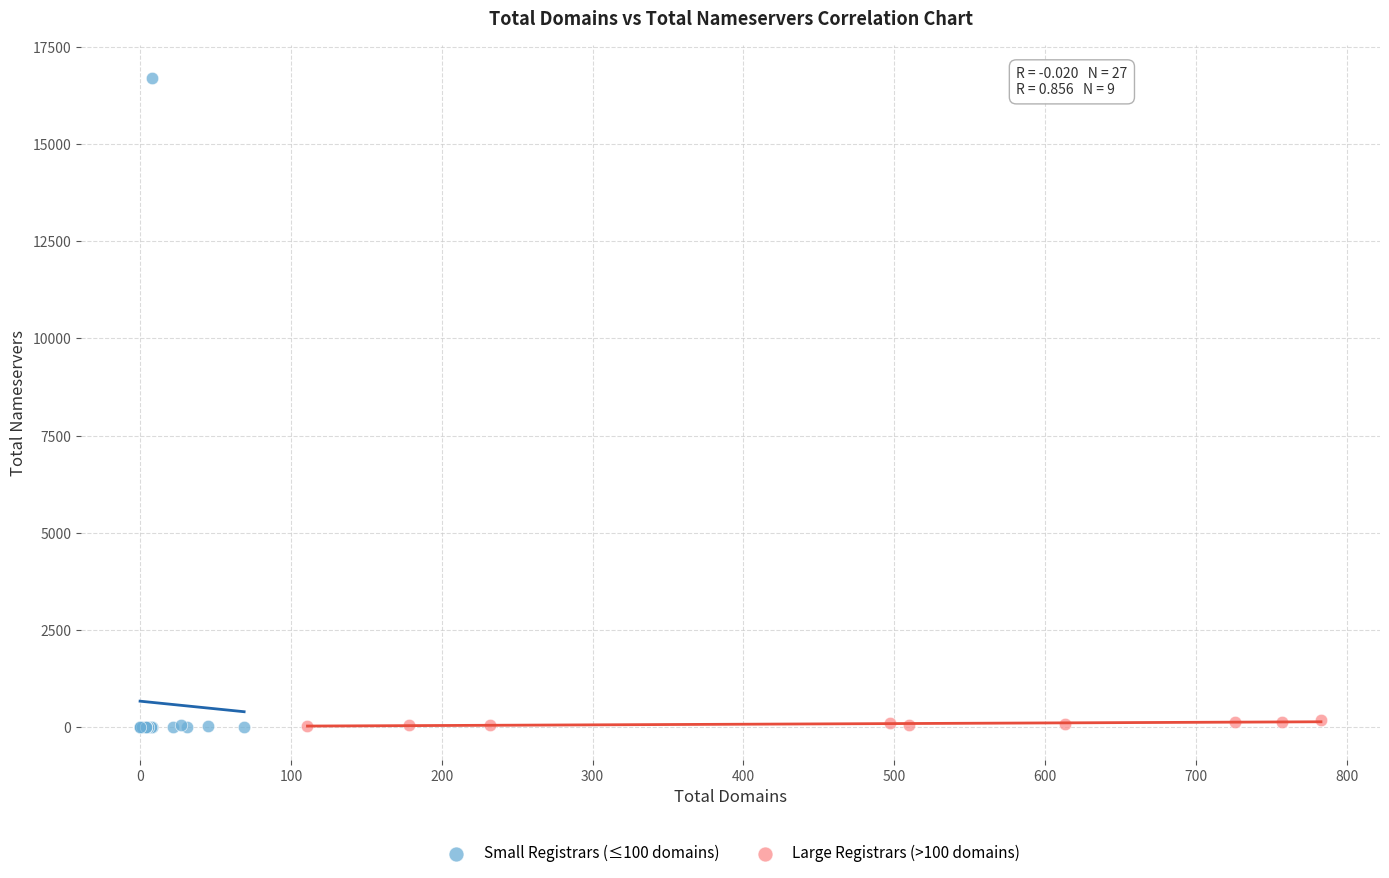

Which series has the widest spread of Y values?

Small Registrars (≤100 domains)